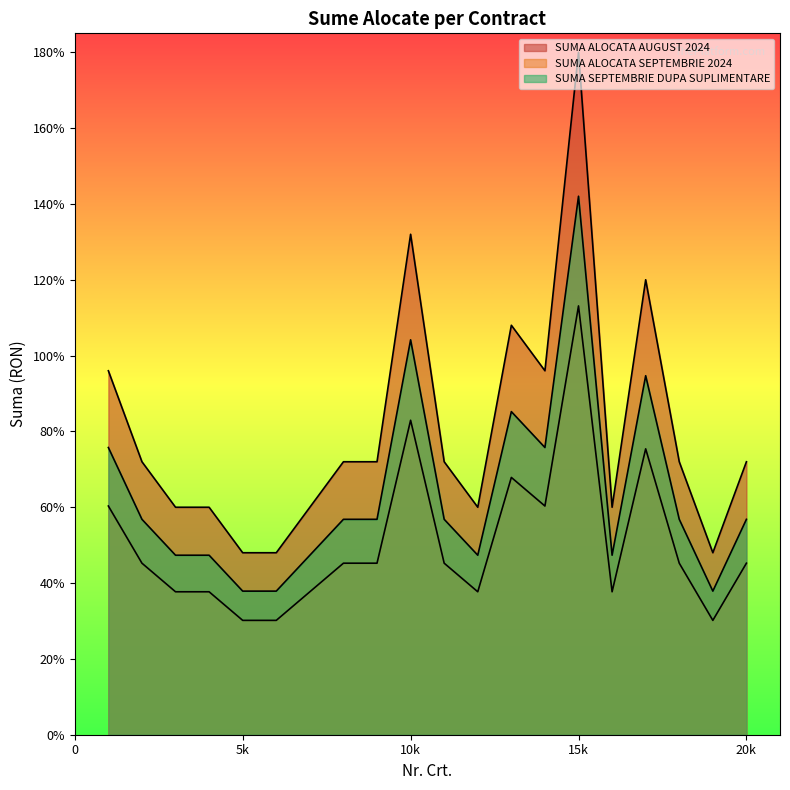

List the series in order of their overall mean, highest first.

SUMA ALOCATA AUGUST 2024, SUMA SEPTEMBRIE DUPA SUPLIMENTARE, SUMA ALOCATA SEPTEMBRIE 2024